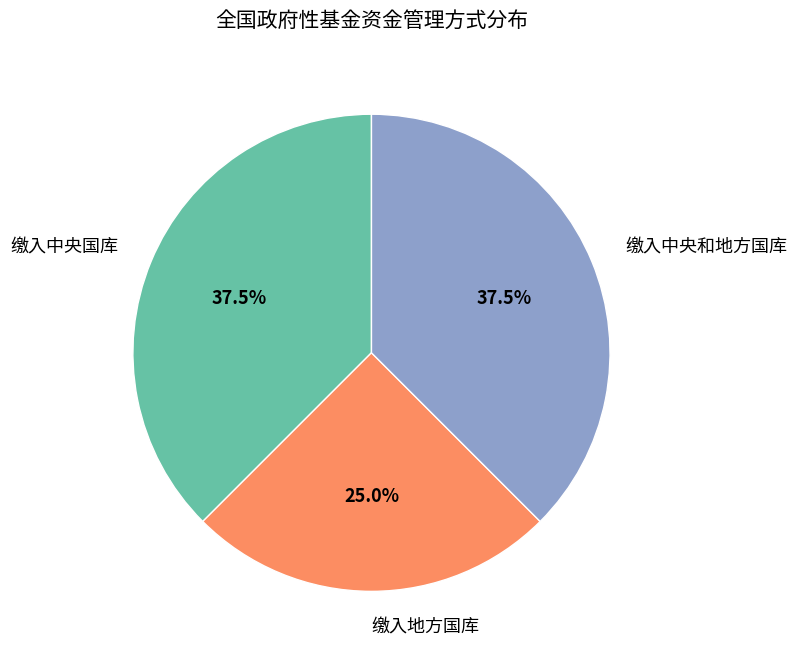

Is there a majority slice in this chart?

No